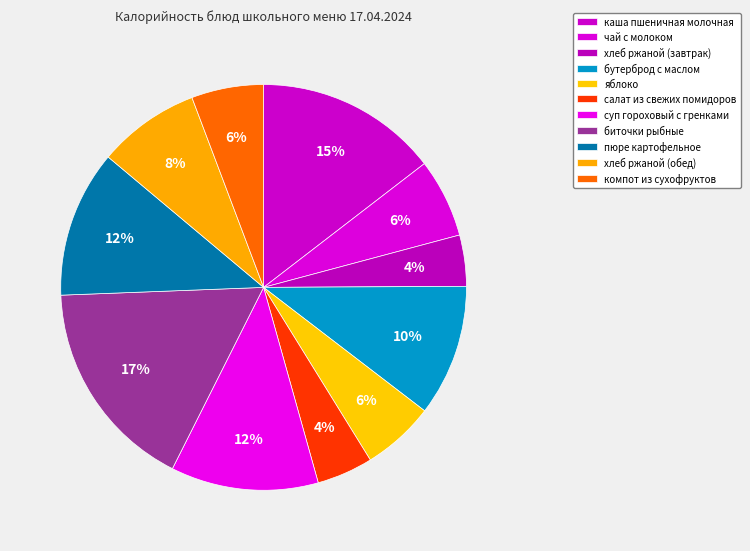

To the nearest percent, what percentage of the pie is компот из сухофруктов?

6%